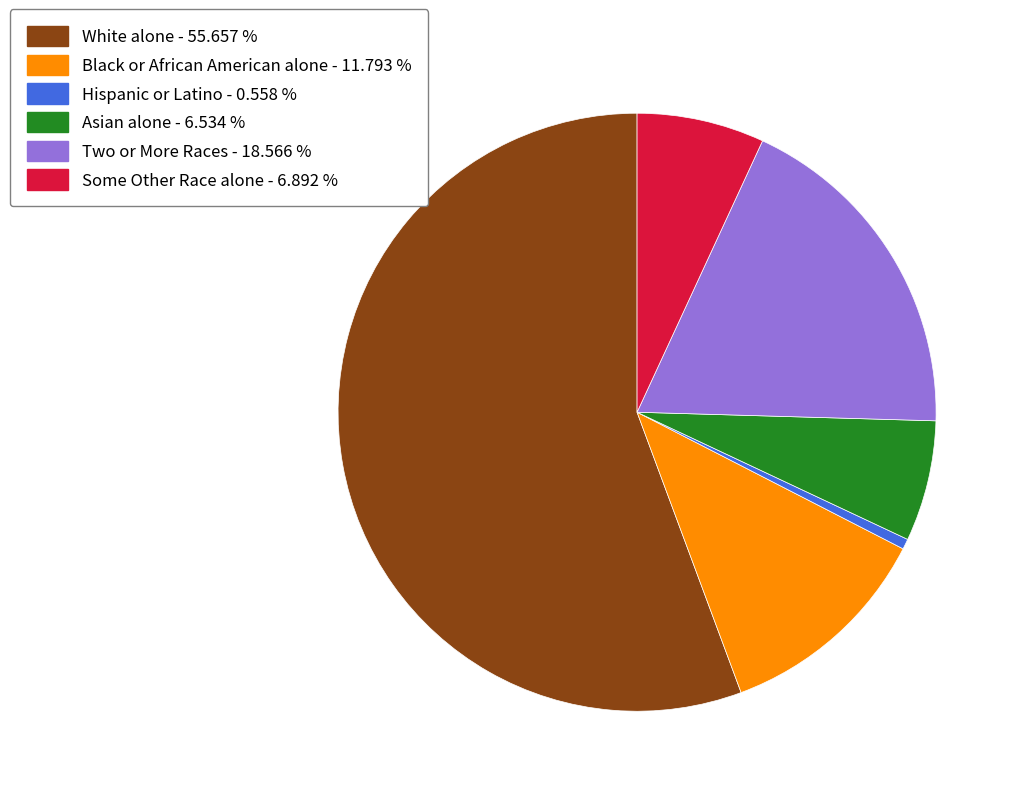

The Black or African American alone slice represents 12% of the pie. True or false?

True